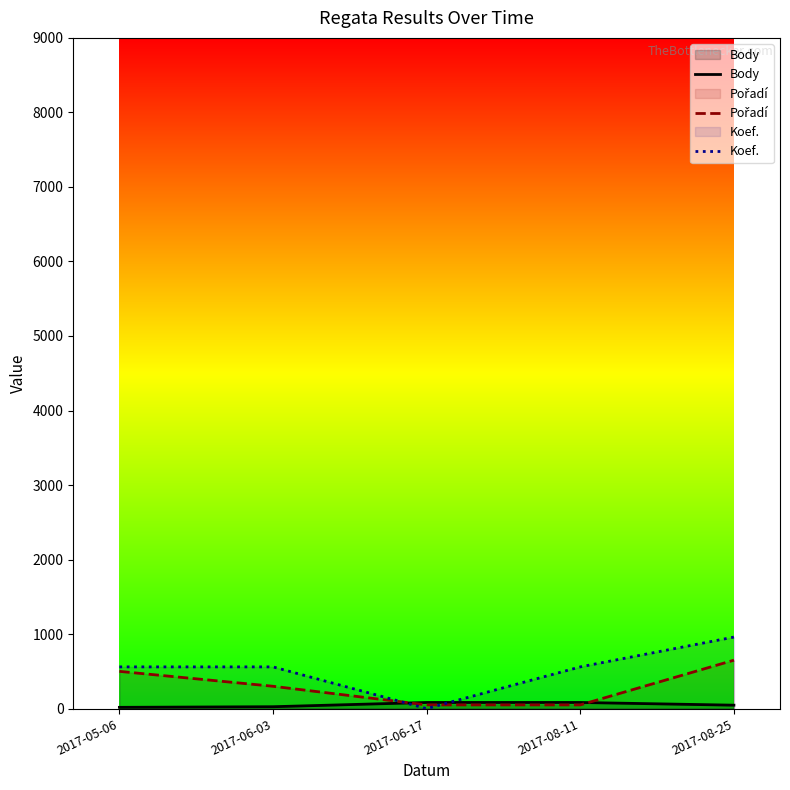

What is the total value across all series at 2017-08-11?

692.6